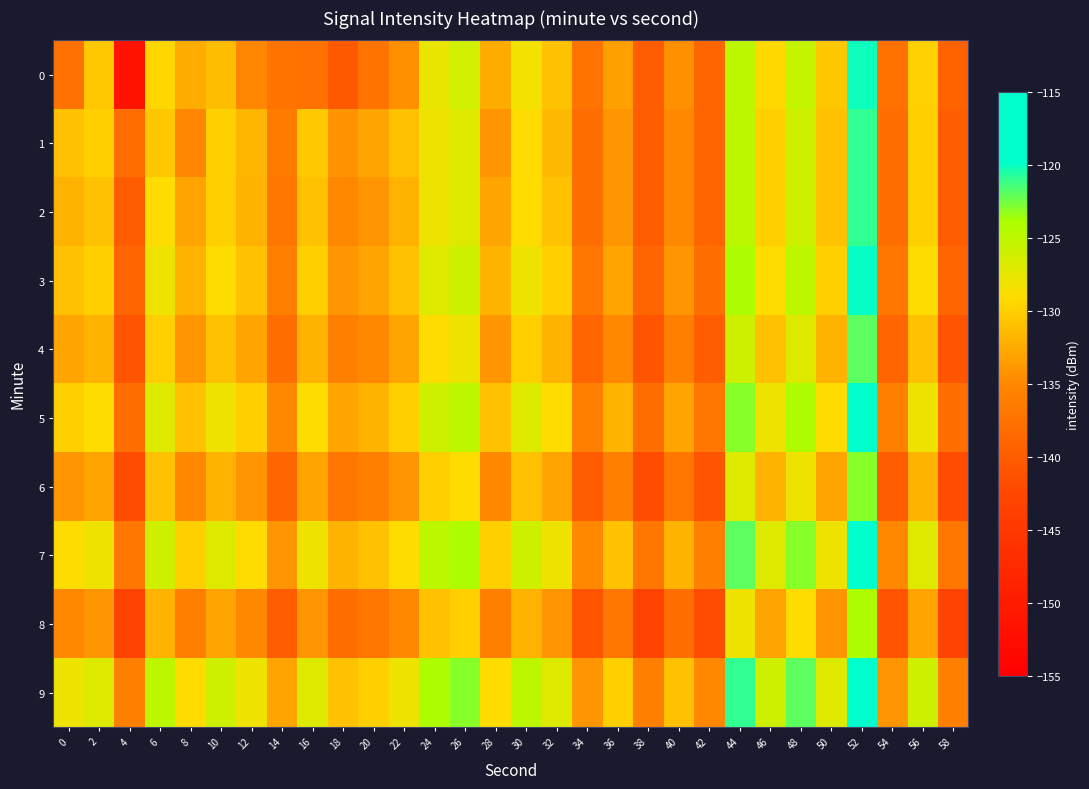

Reading left to right, what are all the values shown in this chart?

0: 0=-137.7	2=-130.4	4=-151.6	6=-129.4	8=-132.5	10=-131.2	12=-135.2	14=-137.4	16=-137.7	18=-140.5	20=-137.4	22=-134.4	24=-127.8	26=-126.2	28=-132.5	30=-128.3	32=-130.9	34=-137.5	36=-133.3	38=-140.0	40=-134.3	42=-138.9	44=-125.0	46=-129.3	48=-125.4	50=-130.5	52=-120.1	54=-137.5	56=-129.8	58=-139.3
1: 0=-131.0	2=-130.0	4=-138.1	6=-130.5	8=-135.2	10=-129.9	12=-131.7	14=-136.4	16=-130.3	18=-134.2	20=-133.0	22=-131.0	24=-128.0	26=-127.0	28=-134.0	30=-129.0	32=-131.5	34=-138.0	36=-134.0	38=-140.0	40=-135.0	42=-139.0	44=-125.0	46=-130.0	48=-126.0	50=-131.0	52=-121.0	54=-138.0	56=-130.0	58=-140.0
2: 0=-132.0	2=-131.0	4=-140.0	6=-129.0	8=-133.0	10=-130.0	12=-132.0	14=-137.0	16=-131.0	18=-135.0	20=-134.0	22=-132.0	24=-128.0	26=-127.0	28=-133.0	30=-129.0	32=-131.0	34=-138.0	36=-134.0	38=-140.0	40=-135.0	42=-139.0	44=-125.0	46=-130.0	48=-126.0	50=-131.0	52=-121.0	54=-138.0	56=-130.0	58=-140.0
3: 0=-131.0	2=-130.0	4=-139.0	6=-128.0	8=-132.0	10=-129.0	12=-131.0	14=-136.0	16=-130.0	18=-134.0	20=-133.0	22=-131.0	24=-127.0	26=-126.0	28=-132.0	30=-128.0	32=-130.0	34=-137.0	36=-133.0	38=-139.0	40=-134.0	42=-138.0	44=-124.0	46=-129.0	48=-125.0	50=-130.0	52=-120.0	54=-137.0	56=-129.0	58=-139.0
4: 0=-133.0	2=-132.0	4=-141.0	6=-130.0	8=-134.0	10=-131.0	12=-133.0	14=-138.0	16=-132.0	18=-136.0	20=-135.0	22=-133.0	24=-129.0	26=-128.0	28=-134.0	30=-130.0	32=-132.0	34=-139.0	36=-135.0	38=-141.0	40=-136.0	42=-140.0	44=-126.0	46=-131.0	48=-127.0	50=-132.0	52=-122.0	54=-139.0	56=-131.0	58=-141.0
5: 0=-130.0	2=-129.0	4=-138.0	6=-127.0	8=-131.0	10=-128.0	12=-130.0	14=-135.0	16=-129.0	18=-133.0	20=-132.0	22=-130.0	24=-126.0	26=-125.0	28=-131.0	30=-127.0	32=-129.0	34=-136.0	36=-132.0	38=-138.0	40=-133.0	42=-137.0	44=-123.0	46=-128.0	48=-124.0	50=-129.0	52=-119.0	54=-136.0	56=-128.0	58=-138.0
6: 0=-134.0	2=-133.0	4=-142.0	6=-131.0	8=-135.0	10=-132.0	12=-134.0	14=-139.0	16=-133.0	18=-137.0	20=-136.0	22=-134.0	24=-130.0	26=-129.0	28=-135.0	30=-131.0	32=-133.0	34=-140.0	36=-136.0	38=-142.0	40=-137.0	42=-141.0	44=-127.0	46=-132.0	48=-128.0	50=-133.0	52=-123.0	54=-140.0	56=-132.0	58=-142.0
7: 0=-129.0	2=-128.0	4=-137.0	6=-126.0	8=-130.0	10=-127.0	12=-129.0	14=-134.0	16=-128.0	18=-132.0	20=-131.0	22=-129.0	24=-125.0	26=-124.0	28=-130.0	30=-126.0	32=-128.0	34=-135.0	36=-131.0	38=-137.0	40=-132.0	42=-136.0	44=-122.0	46=-127.0	48=-123.0	50=-128.0	52=-118.0	54=-135.0	56=-127.0	58=-137.0
8: 0=-135.0	2=-134.0	4=-143.0	6=-132.0	8=-136.0	10=-133.0	12=-135.0	14=-140.0	16=-134.0	18=-138.0	20=-137.0	22=-135.0	24=-131.0	26=-130.0	28=-136.0	30=-132.0	32=-134.0	34=-141.0	36=-137.0	38=-143.0	40=-138.0	42=-142.0	44=-128.0	46=-133.0	48=-129.0	50=-134.0	52=-124.0	54=-141.0	56=-133.0	58=-143.0
9: 0=-128.0	2=-127.0	4=-136.0	6=-125.0	8=-129.0	10=-126.0	12=-128.0	14=-133.0	16=-127.0	18=-131.0	20=-130.0	22=-128.0	24=-124.0	26=-123.0	28=-129.0	30=-125.0	32=-127.0	34=-134.0	36=-130.0	38=-136.0	40=-131.0	42=-135.0	44=-121.0	46=-126.0	48=-122.0	50=-127.0	52=-117.0	54=-134.0	56=-126.0	58=-136.0